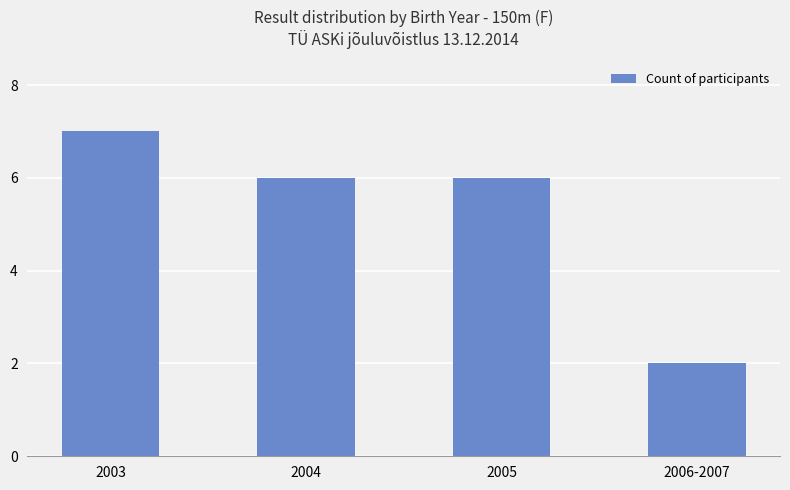

What is the label of the 1st bar from the right?

2006-2007